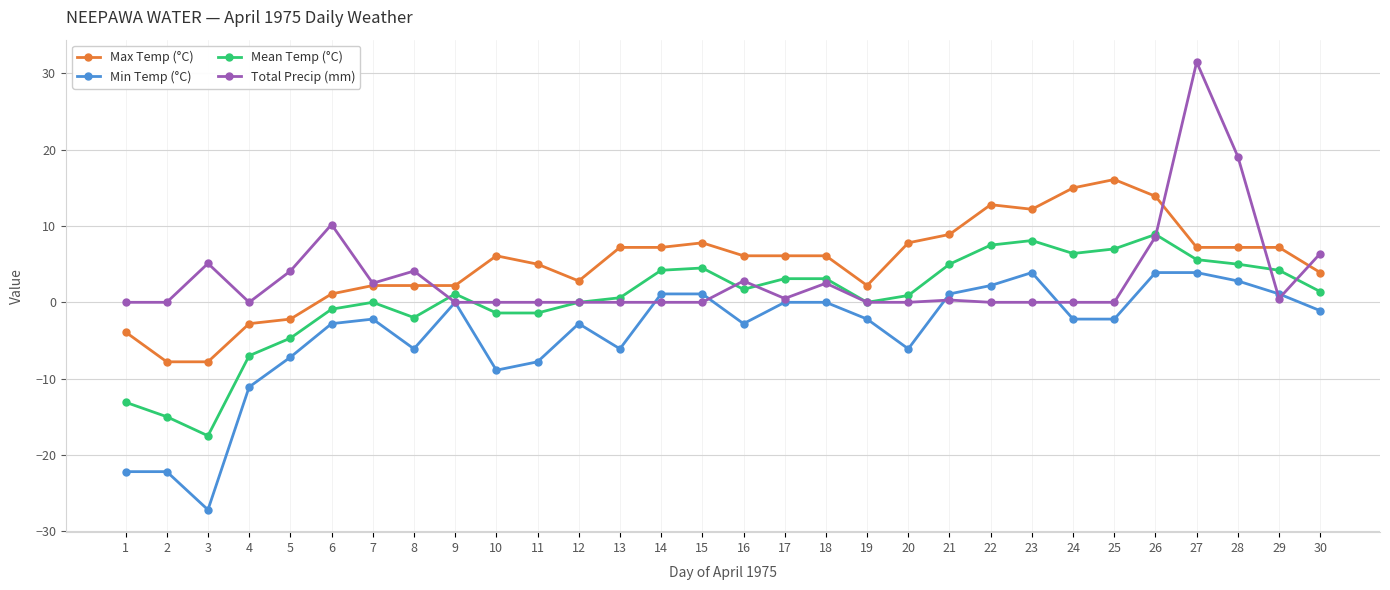

True or false: Max Temp (°C) and Min Temp (°C) cross at least once.

False